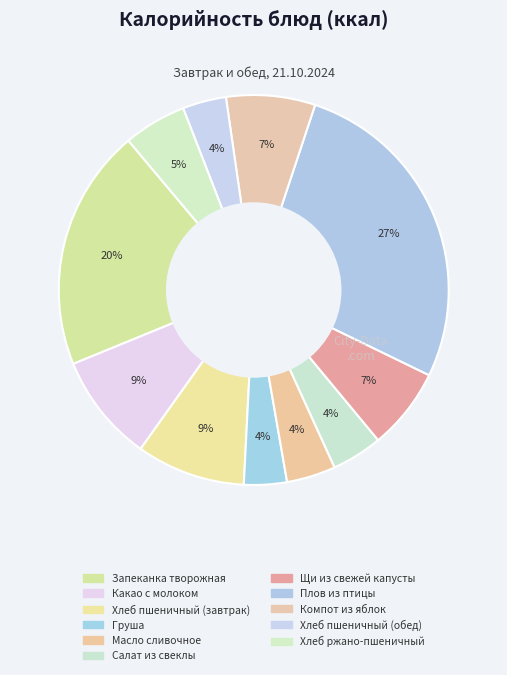

Rank the categories by value from highest to lowest.

Плов из птицы, Запеканка творожная, Хлеб пшеничный (завтрак), Какао с молоком, Компот из яблок, Щи из свежей капусты, Хлеб ржано-пшеничный, Салат из свеклы, Масло сливочное, Хлеб пшеничный (обед), Груша